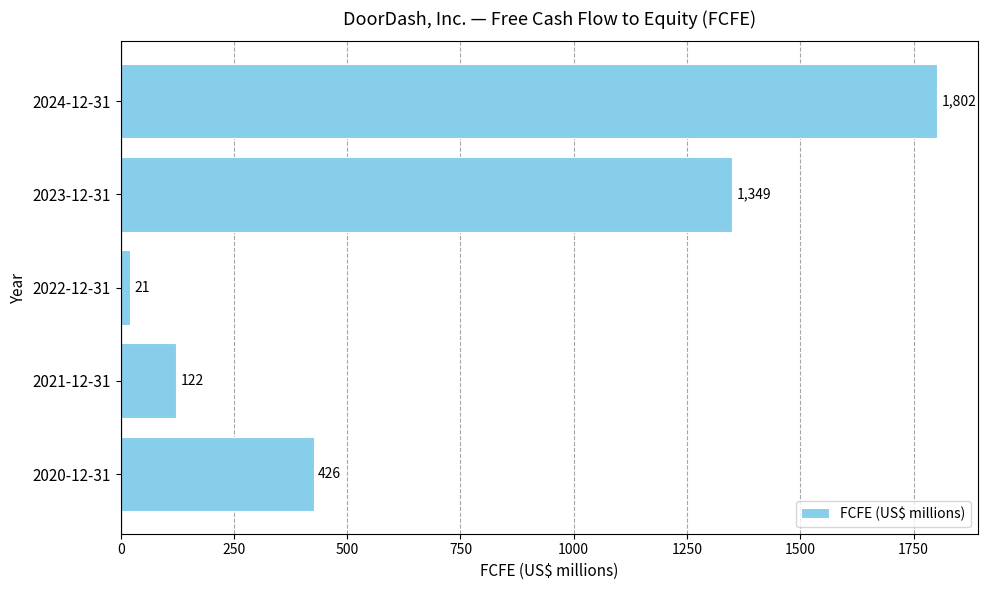

What is the greatest value displayed?

1802